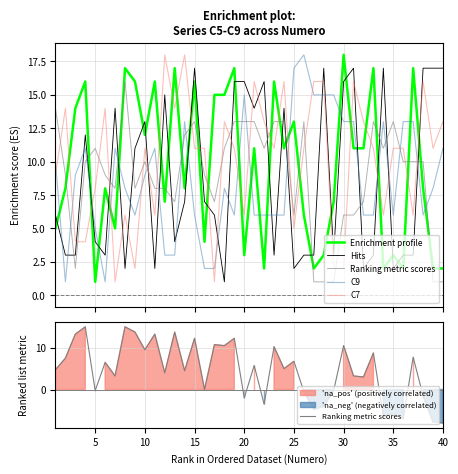

Reading right to left, what are all the values shown in this chart?

Enrichment profile: 2.0	2.0	8.0	17.0	2.0	3.0	2.0	17.0	11.0	11.0	18.0	7.0	3.0	2.0	6.0	13.0	11.0	16.0	2.0	11.0	3.0	17.0	15.0	15.0	4.0	16.0	8.0	17.0	7.0	16.0	12.0	16.0	17.0	5.0	8.0	1.0	16.0	14.0	8.0	5.0
Hits: 17.0	17.0	17.0	3.0	3.0	2.0	17.0	3.0	2.0	17.0	16.0	3.0	17.0	3.0	3.0	2.0	14.0	3.0	16.0	14.0	16.0	16.0	1.0	6.0	7.0	17.0	7.0	4.0	15.0	2.0	13.0	11.0	2.0	14.0	3.0	4.0	12.0	3.0	3.0	6.0
Ranking metric scores: -8.0	-7.8	-1.5	7.8	-7.0	-5.8	-6.5	8.8	3.0	3.2	10.5	-0.2	-4.0	-4.8	-0.5	6.8	5.0	10.2	-3.5	5.8	-2.0	12.2	10.5	10.8	0.0	12.2	4.5	13.8	4.0	13.2	9.5	13.8	15.0	3.2	6.5	-0.2	15.0	13.2	7.5	4.8
C9: 11.0	8.0	6.0	13.0	13.0	6.0	13.0	6.0	6.0	13.0	13.0	15.0	15.0	15.0	18.0	17.0	6.0	6.0	6.0	6.0	15.0	6.0	8.0	2.0	2.0	6.0	13.0	3.0	3.0	11.0	9.0	6.0	8.0	11.0	1.0	5.0	11.0	9.0	1.0	10.0
C7: 13.0	11.0	16.0	6.0	11.0	11.0	6.0	11.0	13.0	16.0	2.0	2.0	16.0	16.0	11.0	5.0	16.0	11.0	13.0	16.0	6.0	11.0	13.0	1.0	11.0	11.0	18.0	14.0	18.0	6.0	11.0	2.0	6.0	1.0	14.0	8.0	4.0	4.0	14.0	9.0